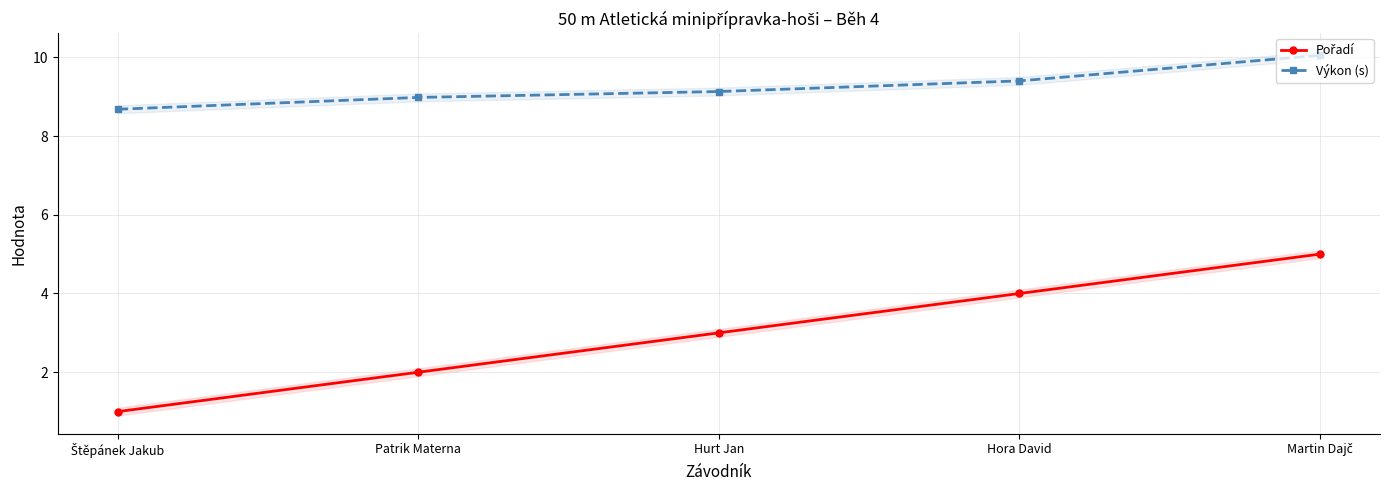

Does the chart display data point markers on the line(s)?

Yes